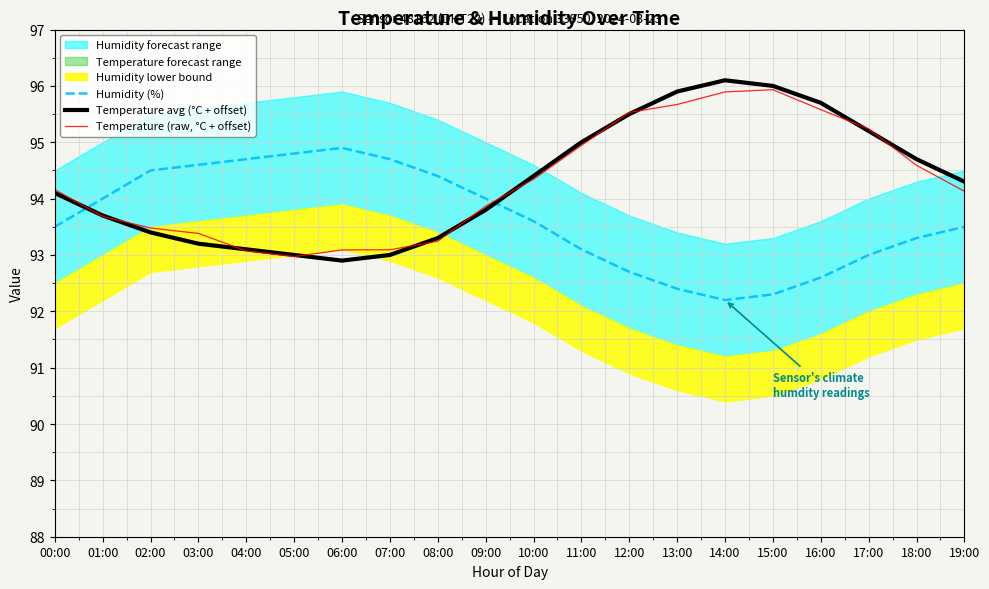

What is the value of the Temperature avg (°C + offset) point at the 8th from the left?

93.0